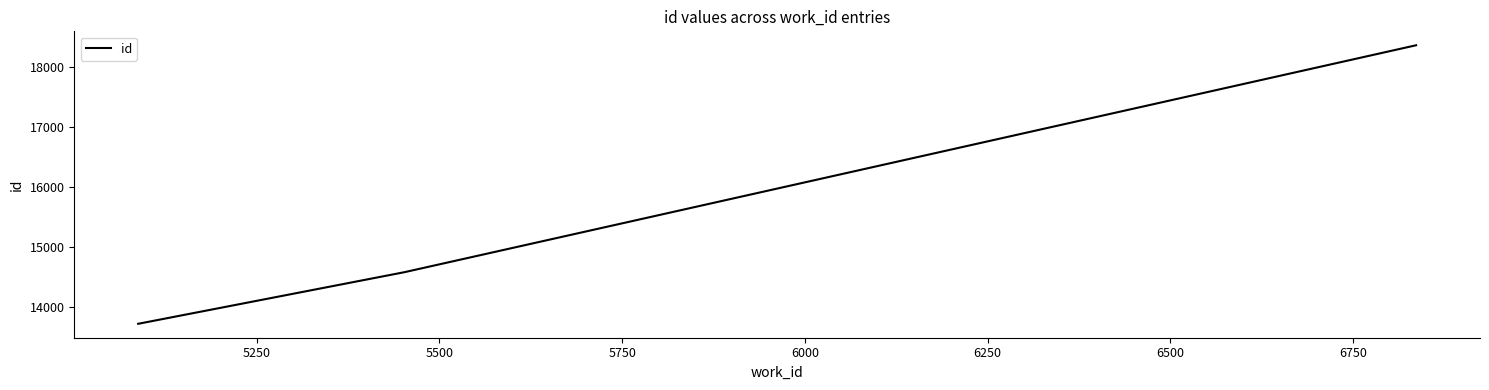

What is the average value?

15548